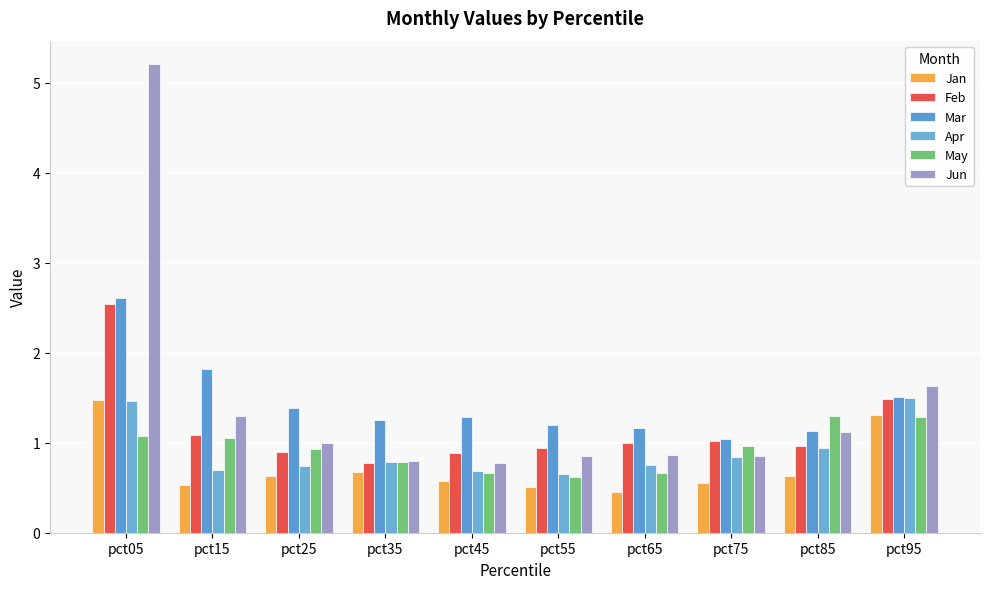

How many series are shown in this chart?

6